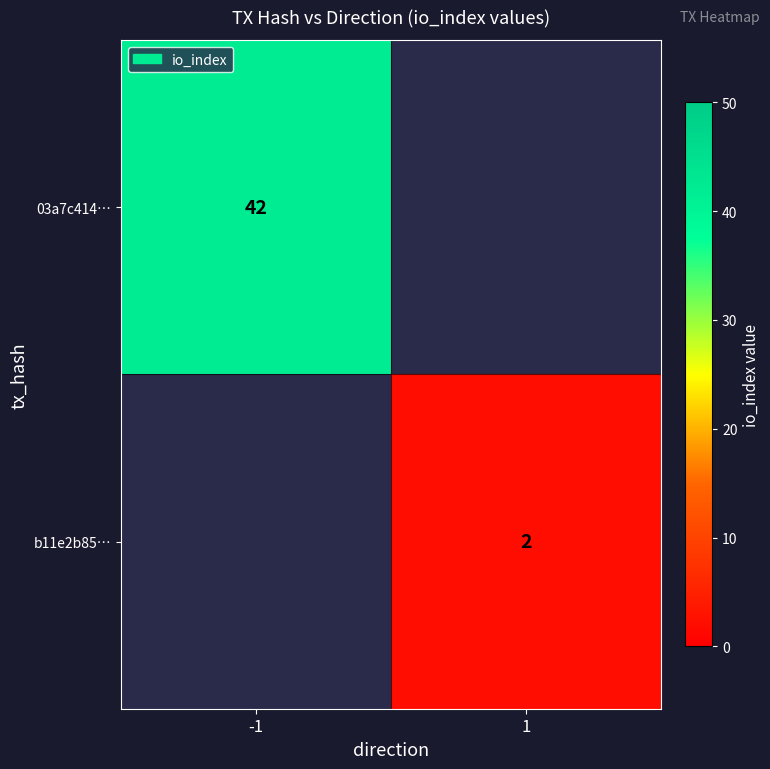

The value of b11e2b85… at 1 is 3. True or false?

False